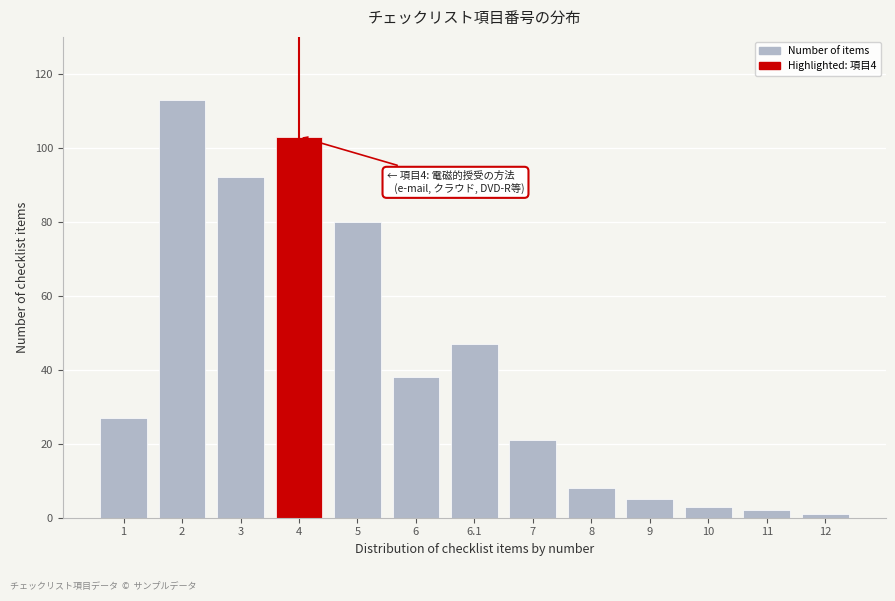

Reading left to right, what are all the values shown in this chart?

27	113	92	103	80	38	47	21	8	5	3	2	1